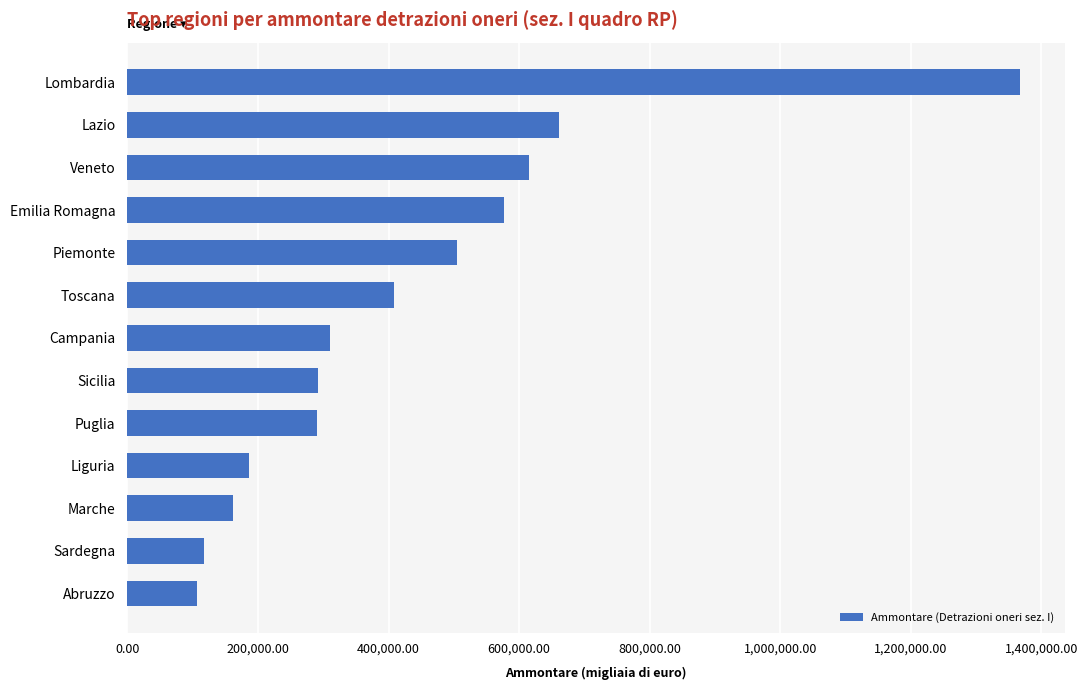

What is the greatest value displayed?

1367354